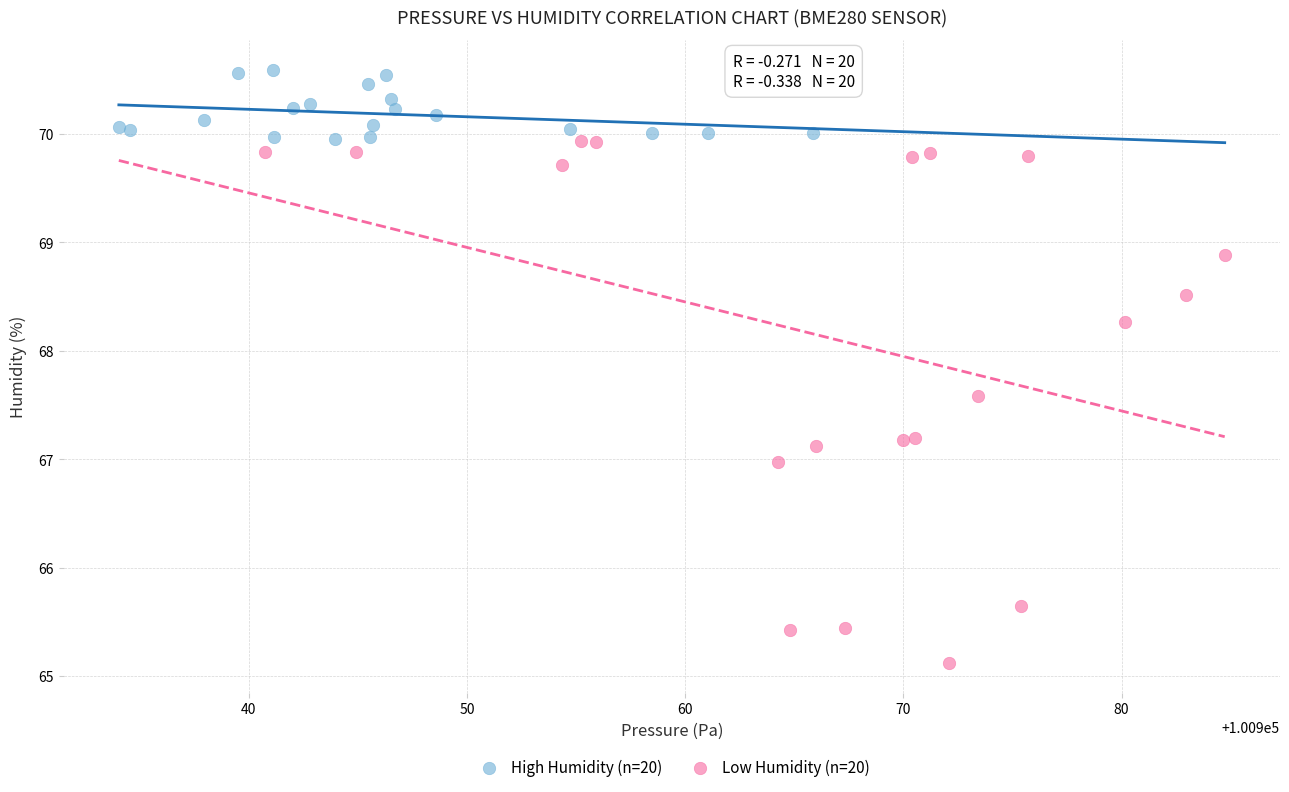

Which series has the widest spread of Y values?

Low Humidity (n=20)